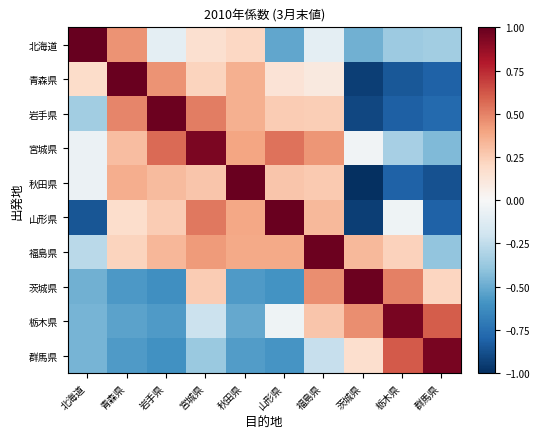

At which category is the sum across all series the highest?

福島県